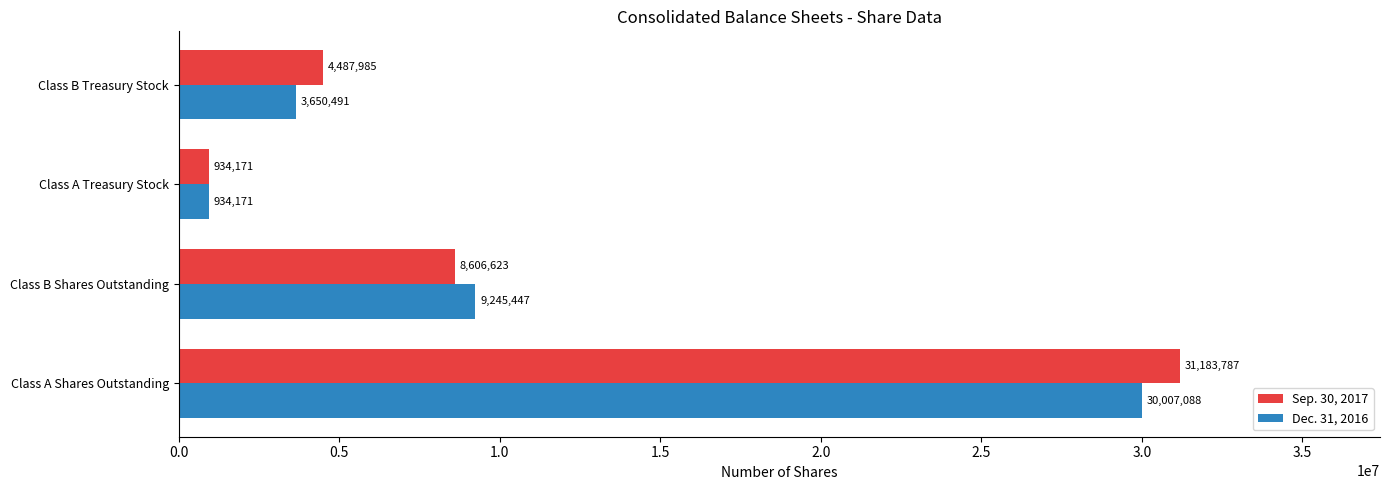

What is the spread (max minus min) of values at Class A Shares Outstanding?

1176699